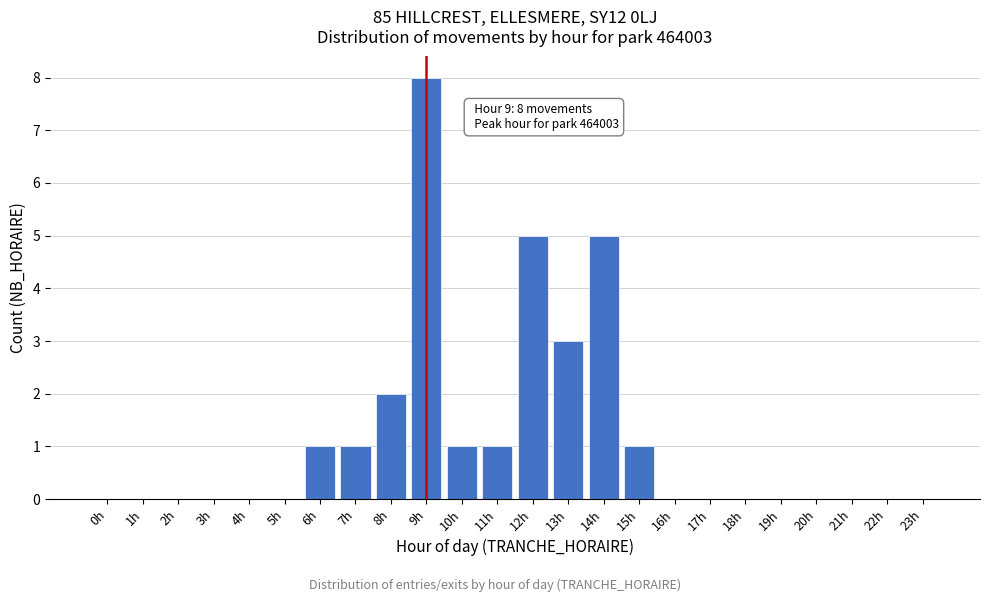

Reading right to left, extract all data points from this chart.

23h=0	22h=0	21h=0	20h=0	19h=0	18h=0	17h=0	16h=0	15h=1	14h=5	13h=3	12h=5	11h=1	10h=1	9h=8	8h=2	7h=1	6h=1	5h=0	4h=0	3h=0	2h=0	1h=0	0h=0